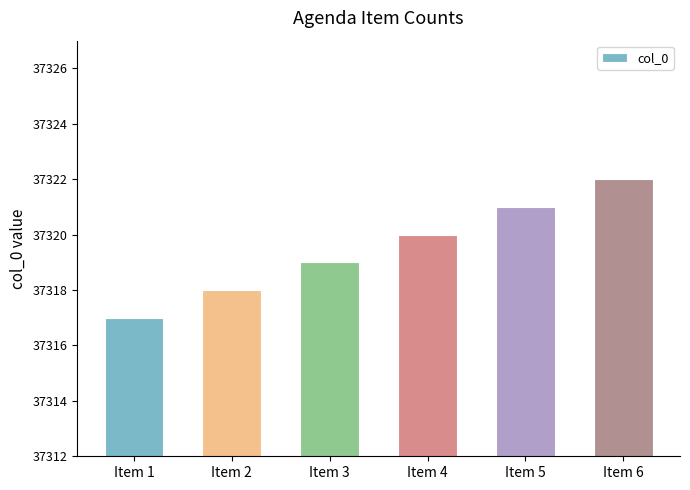

What is the greatest value displayed?

37322